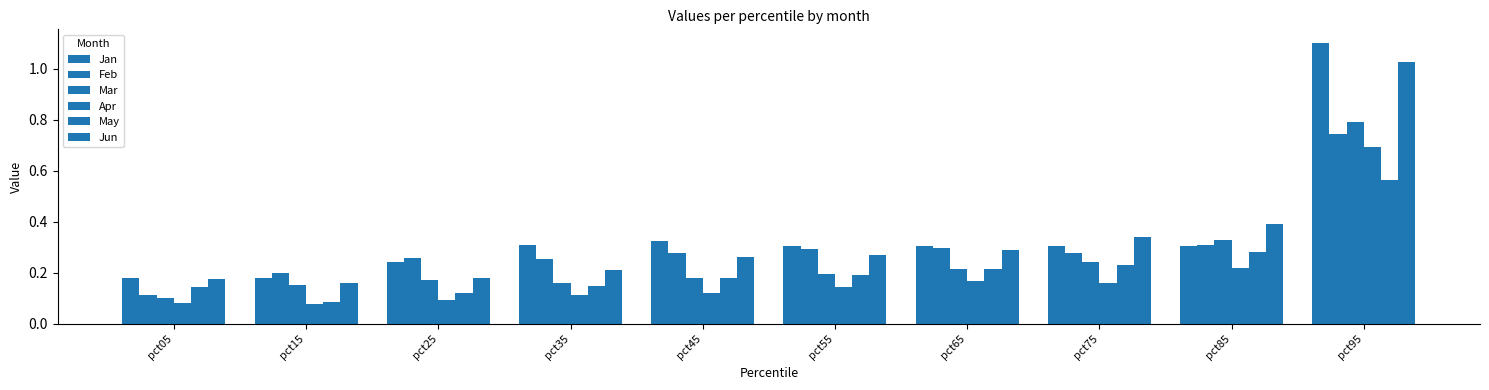

Count the number of categories in the chart.

10